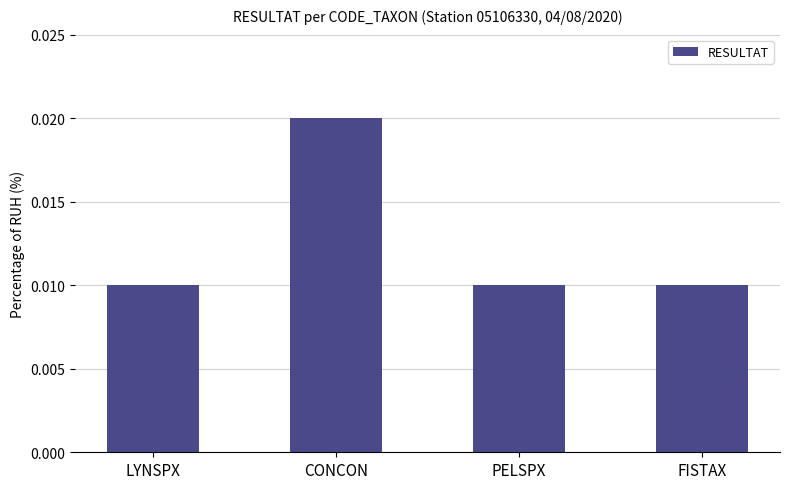

Which has a higher value, FISTAX or CONCON?

CONCON